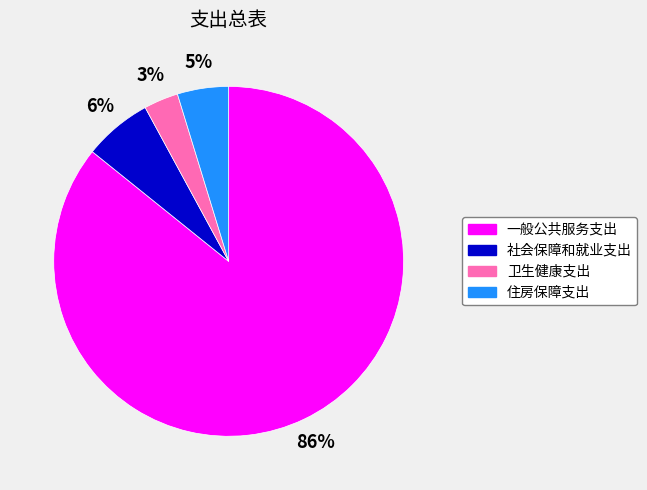

Which slice represents more than half of the pie?

一般公共服务支出